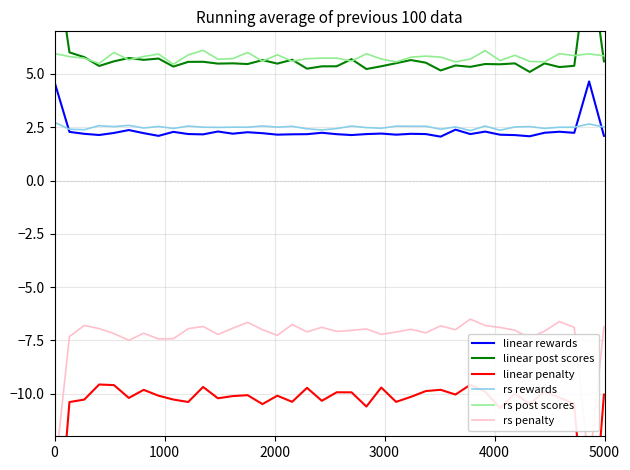

How many lines are shown in the chart?

6